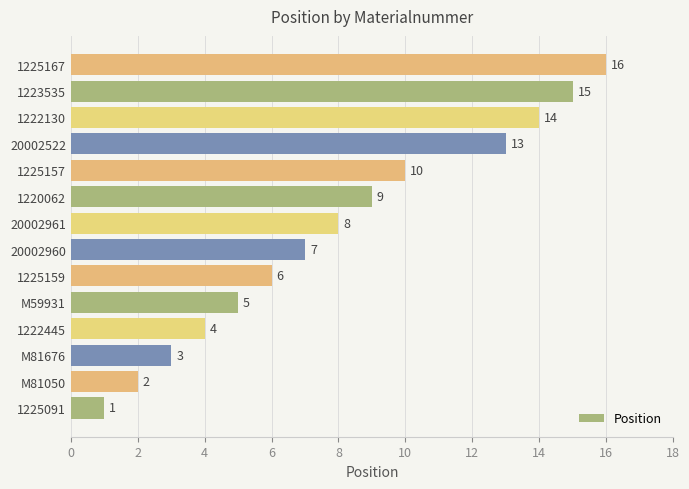

Is it true that the value at M81676 is 1?

False